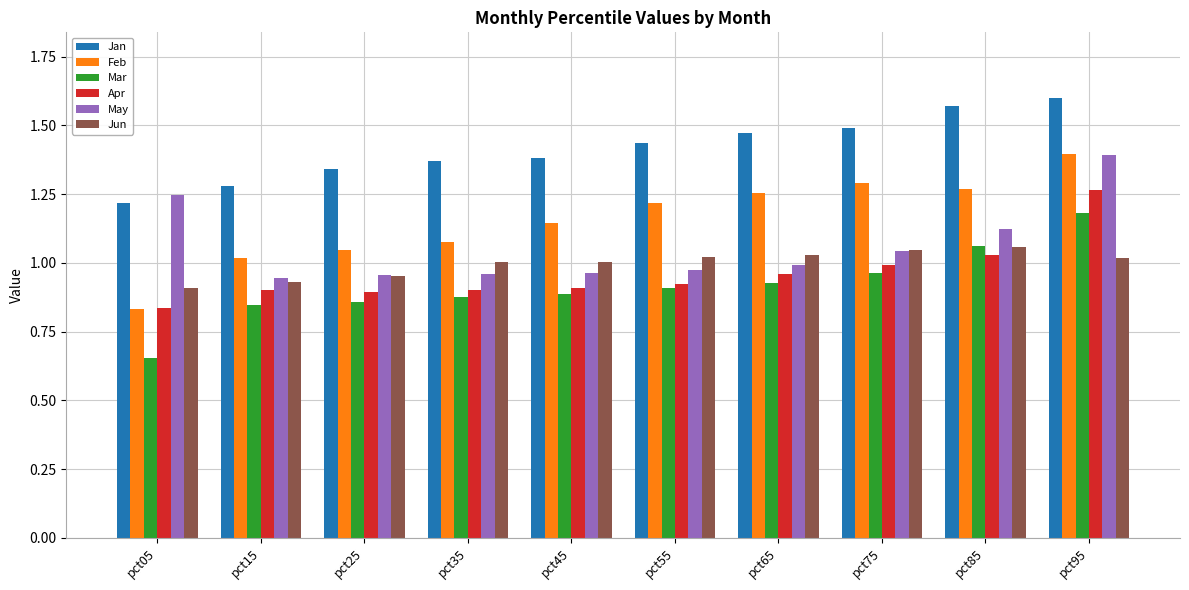

At which category is the sum across all series the highest?

pct95